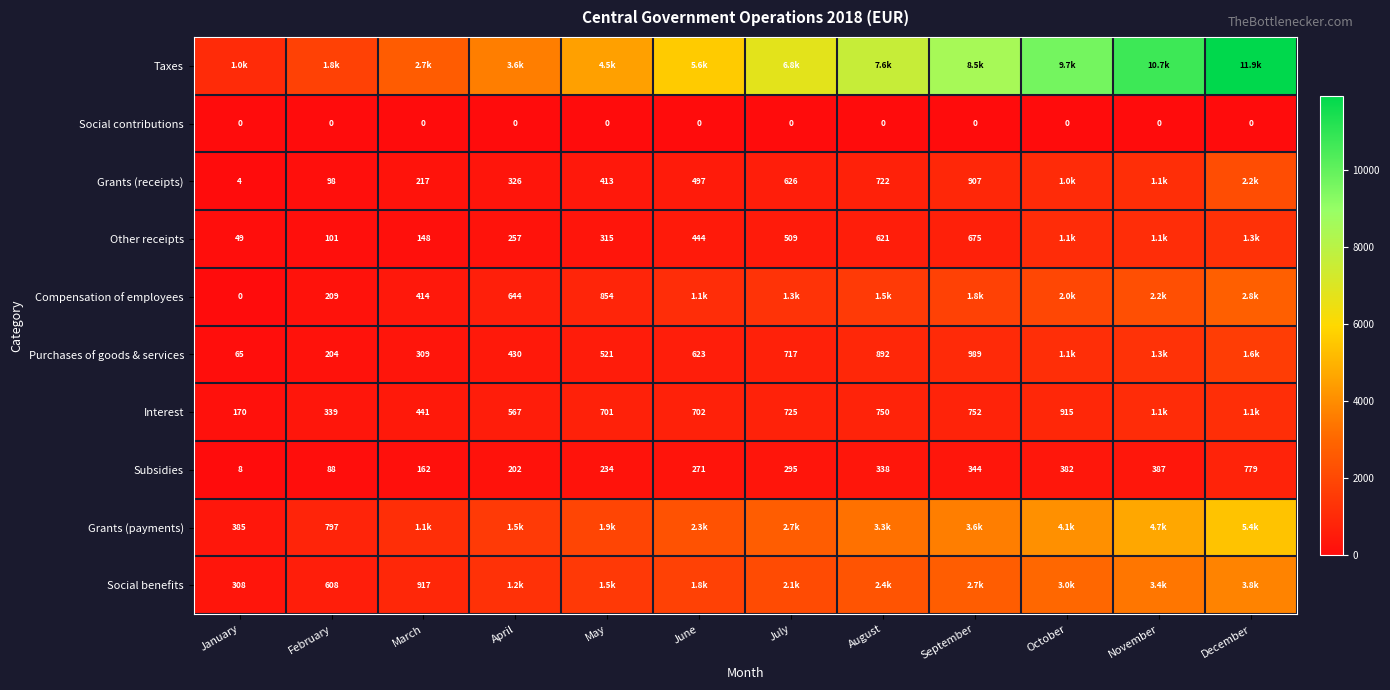

Is the value of Grants (receipts) at August greater than the value of Purchases of goods & services at September?

No